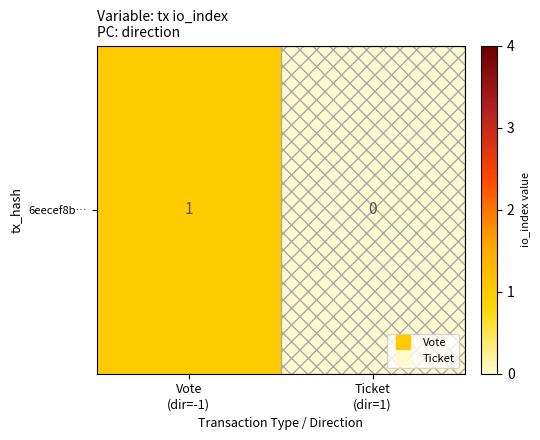

Between Ticket
(dir=1) and Vote
(dir=-1), which is larger?

Vote
(dir=-1)